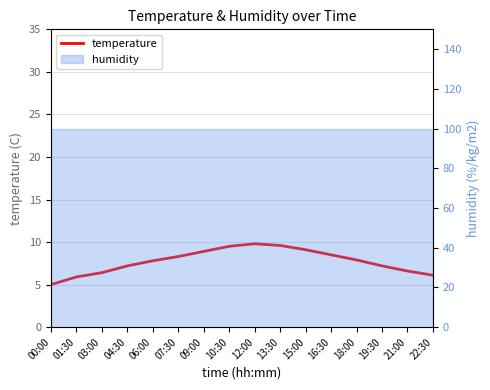

Rank the categories by value from highest to lowest.

12:00, 13:30, 10:30, 15:00, 09:00, 16:30, 07:30, 18:00, 06:00, 04:30, 19:30, 21:00, 03:00, 22:30, 01:30, 00:00